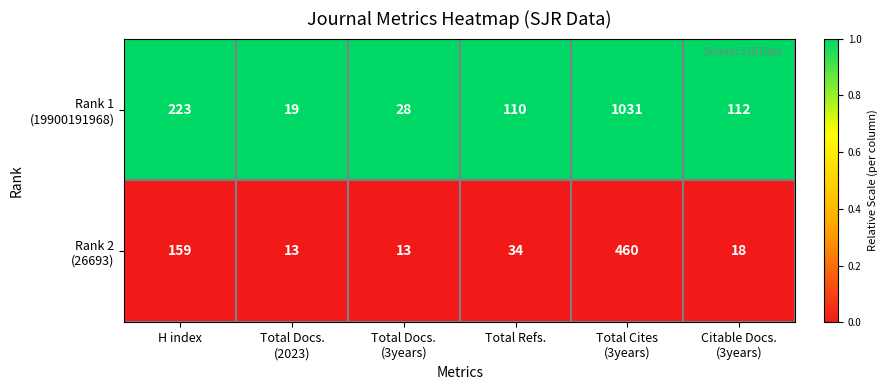

What is the smallest value displayed?

13